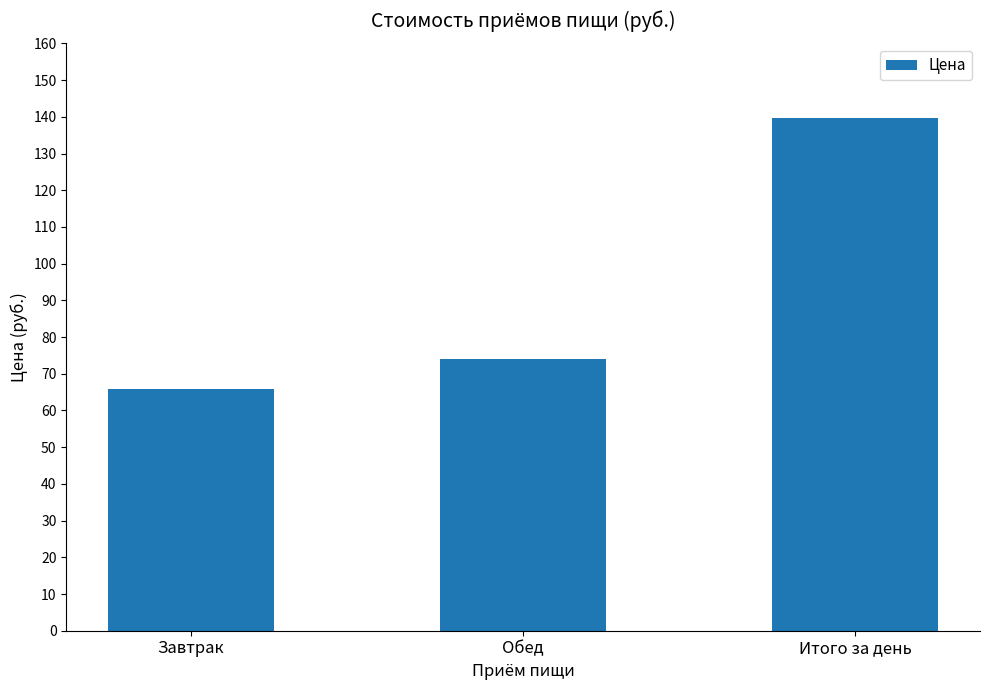

Where is the data nearest to the value 102?

Обед